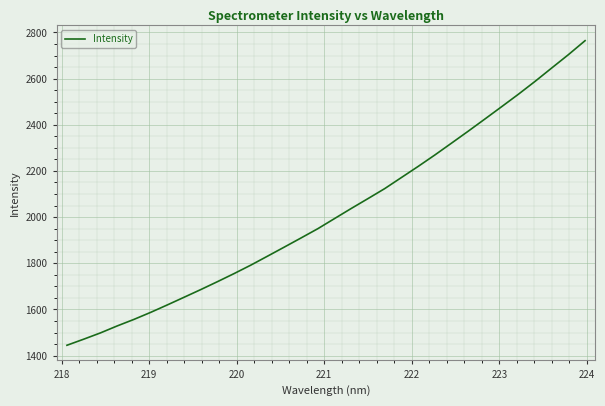

What is the maximum value shown in the chart?

2764.2